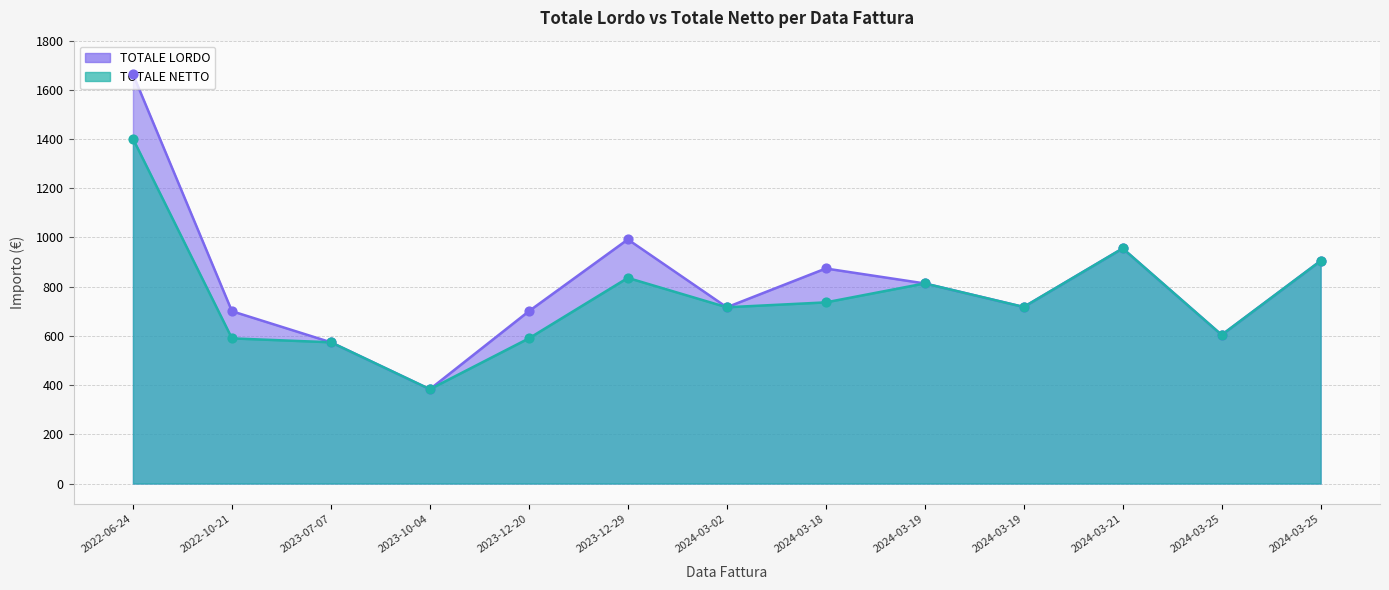

Is the value of TOTALE LORDO at 2022-10-21 greater than the value of TOTALE NETTO at 2023-10-04?

Yes